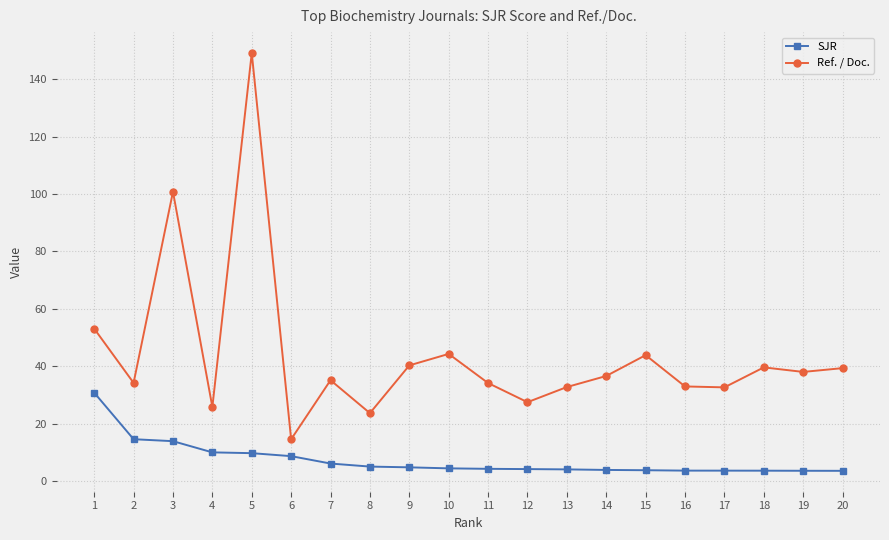

List the series in order of their overall mean, lowest first.

SJR, Ref. / Doc.